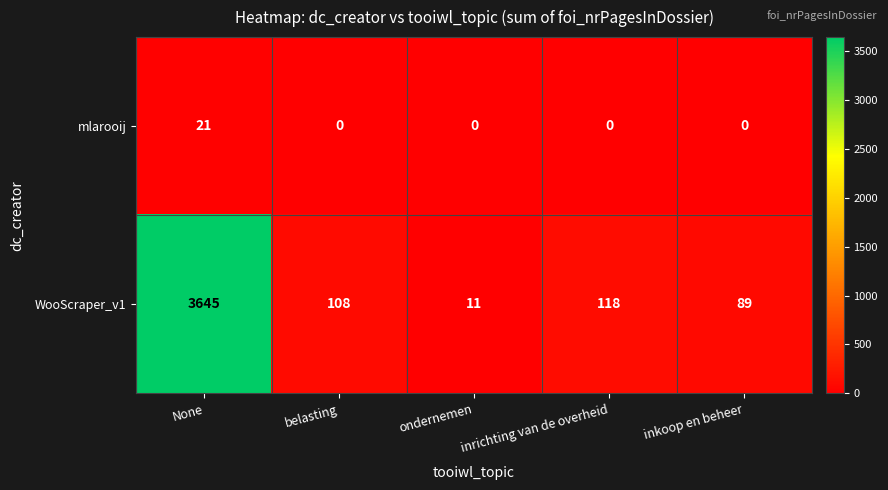

Which series has the largest range (max minus min)?

WooScraper_v1